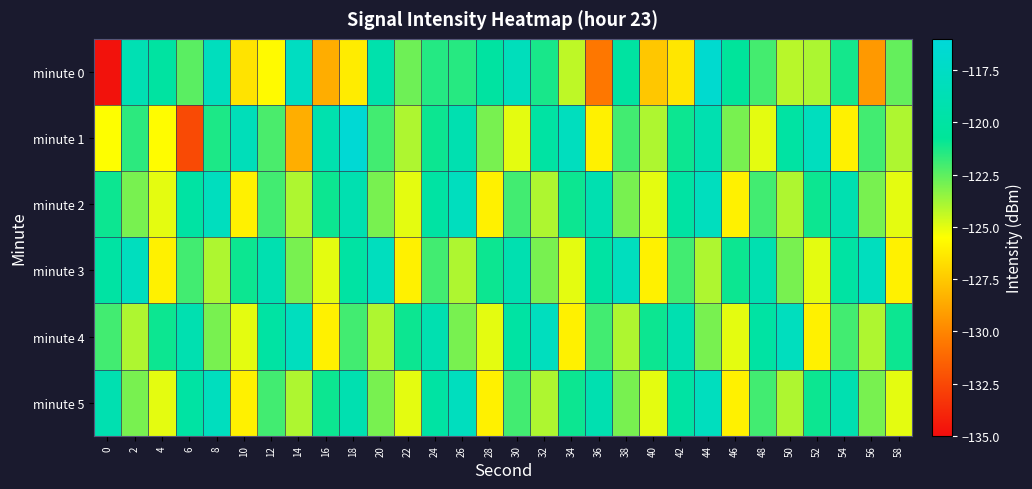

Reading left to right, transcribe all the data shown in this chart.

minute 0: 0=-134.7	2=-118.8	4=-120.1	6=-122.4	8=-118.0	10=-126.5	12=-125.7	14=-117.7	16=-128.5	18=-126.2	20=-119.3	22=-122.8	24=-121.4	26=-121.5	28=-120.1	30=-118.2	32=-121.2	34=-124.3	36=-130.6	38=-120.1	40=-127.5	42=-126.4	44=-116.7	46=-120.6	48=-122.0	50=-124.2	52=-124.0	54=-121.2	56=-129.3	58=-122.6
minute 1: 0=-125.5	2=-121.6	4=-125.6	6=-132.4	8=-121.3	10=-118.3	12=-122.2	14=-128.5	16=-119.2	18=-116.3	20=-122.0	22=-124.0	24=-121.0	26=-119.0	28=-123.0	30=-125.0	32=-120.0	34=-118.0	36=-126.0	38=-122.0	40=-124.0	42=-121.0	44=-119.0	46=-123.0	48=-125.0	50=-120.0	52=-118.0	54=-126.0	56=-122.0	58=-124.0
minute 2: 0=-121.0	2=-123.0	4=-125.0	6=-120.0	8=-118.0	10=-126.0	12=-122.0	14=-124.0	16=-121.0	18=-119.0	20=-123.0	22=-125.0	24=-120.0	26=-118.0	28=-126.0	30=-122.0	32=-124.0	34=-121.0	36=-119.0	38=-123.0	40=-125.0	42=-120.0	44=-118.0	46=-126.0	48=-122.0	50=-124.0	52=-121.0	54=-119.0	56=-123.0	58=-125.0
minute 3: 0=-120.0	2=-118.0	4=-126.0	6=-122.0	8=-124.0	10=-121.0	12=-119.0	14=-123.0	16=-125.0	18=-120.0	20=-118.0	22=-126.0	24=-122.0	26=-124.0	28=-121.0	30=-119.0	32=-123.0	34=-125.0	36=-120.0	38=-118.0	40=-126.0	42=-122.0	44=-124.0	46=-121.0	48=-119.0	50=-123.0	52=-125.0	54=-120.0	56=-118.0	58=-126.0
minute 4: 0=-122.0	2=-124.0	4=-121.0	6=-119.0	8=-123.0	10=-125.0	12=-120.0	14=-118.0	16=-126.0	18=-122.0	20=-124.0	22=-121.0	24=-119.0	26=-123.0	28=-125.0	30=-120.0	32=-118.0	34=-126.0	36=-122.0	38=-124.0	40=-121.0	42=-119.0	44=-123.0	46=-125.0	48=-120.0	50=-118.0	52=-126.0	54=-122.0	56=-124.0	58=-121.0
minute 5: 0=-119.0	2=-123.0	4=-125.0	6=-120.0	8=-118.0	10=-126.0	12=-122.0	14=-124.0	16=-121.0	18=-119.0	20=-123.0	22=-125.0	24=-120.0	26=-118.0	28=-126.0	30=-122.0	32=-124.0	34=-121.0	36=-119.0	38=-123.0	40=-125.0	42=-120.0	44=-118.0	46=-126.0	48=-122.0	50=-124.0	52=-121.0	54=-119.0	56=-123.0	58=-125.0